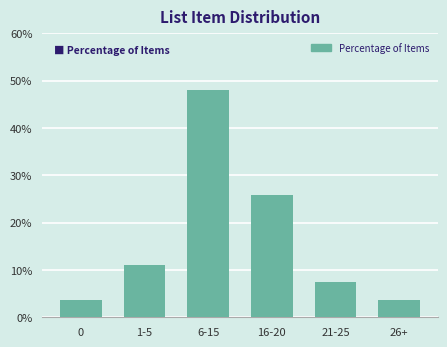

Reading right to left, transcribe all the data shown in this chart.

26+=3.7	21-25=7.4	16-20=25.9	6-15=48.1	1-5=11.1	0=3.7